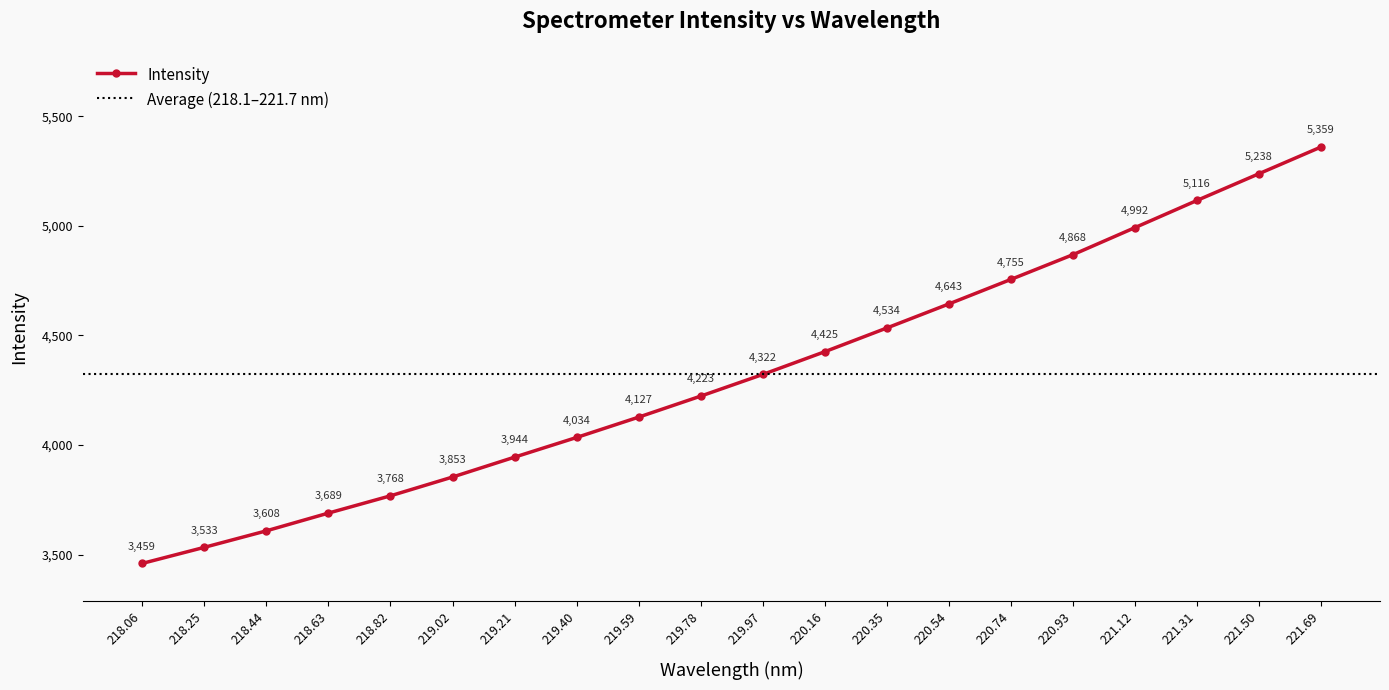

Does the chart have visible grid lines?

No